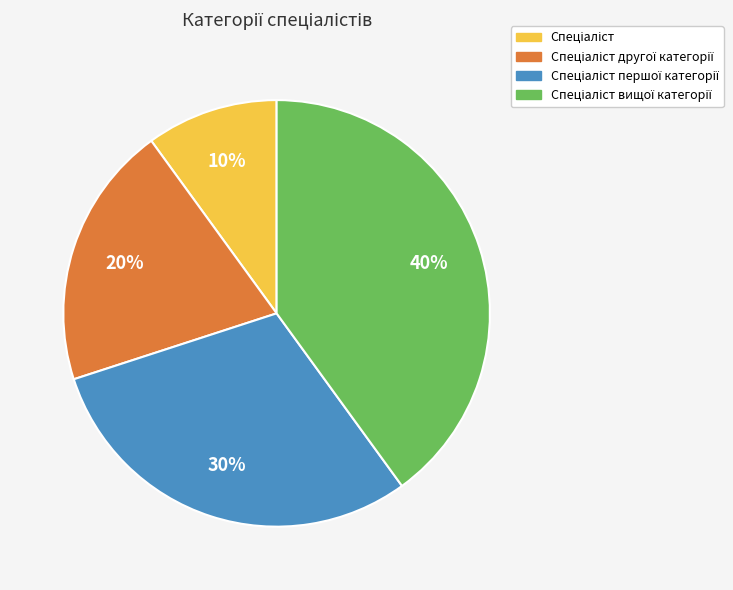

How many slices are in this pie chart?

4